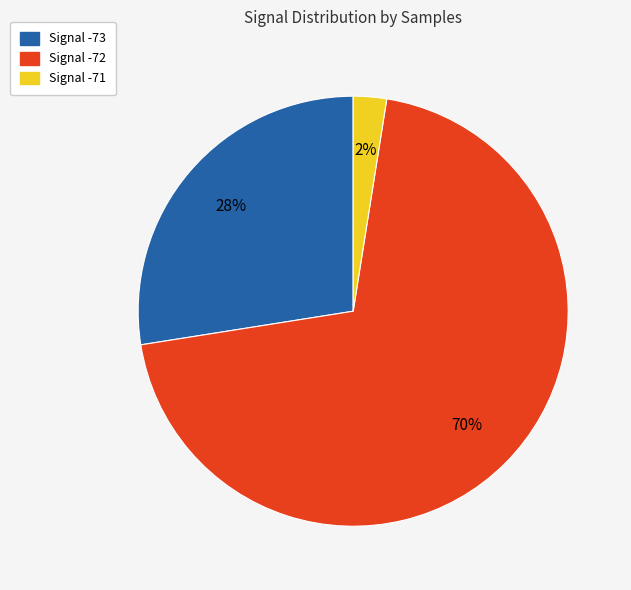

To the nearest percent, what is the average slice percentage?

33%